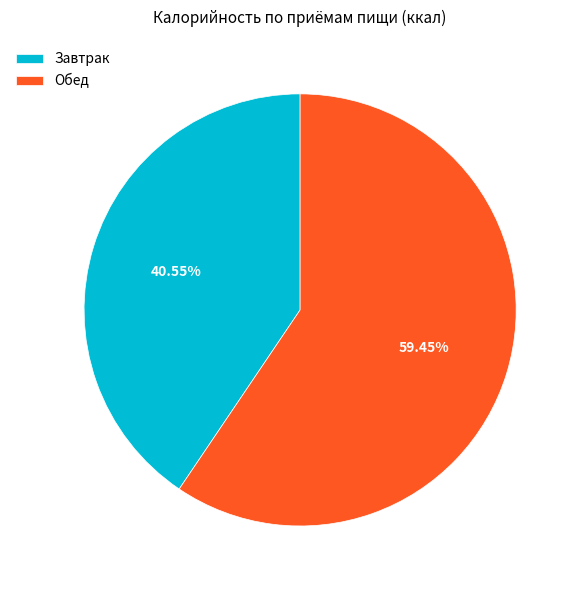

To the nearest percent, what is the difference between the largest and smallest slice percentages?

19%